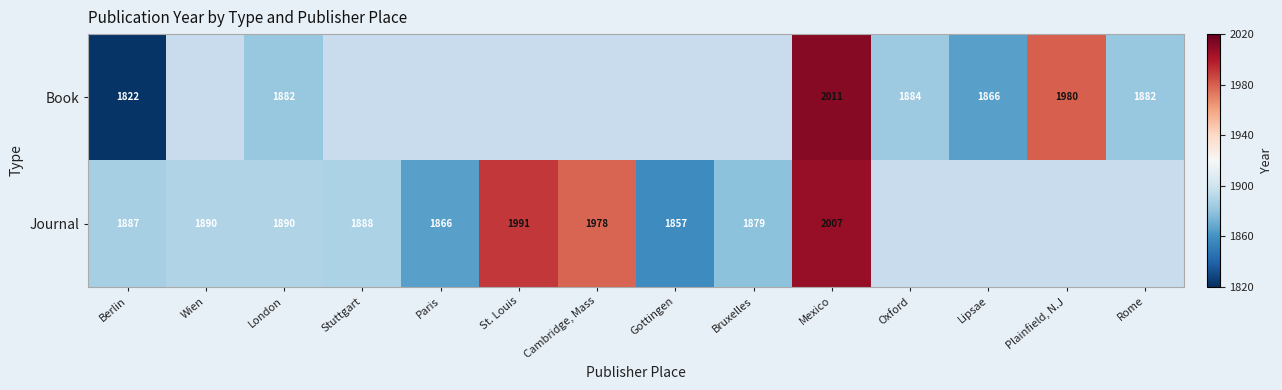

What is the difference between the Journal values at Mexico and Cambridge, Mass?

29